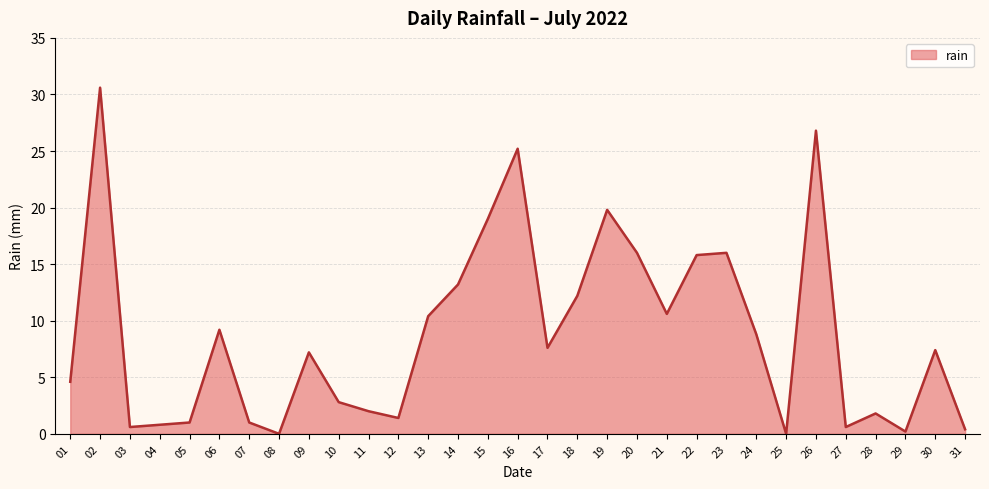

True or false: the data shows 13.5 at 16.

False